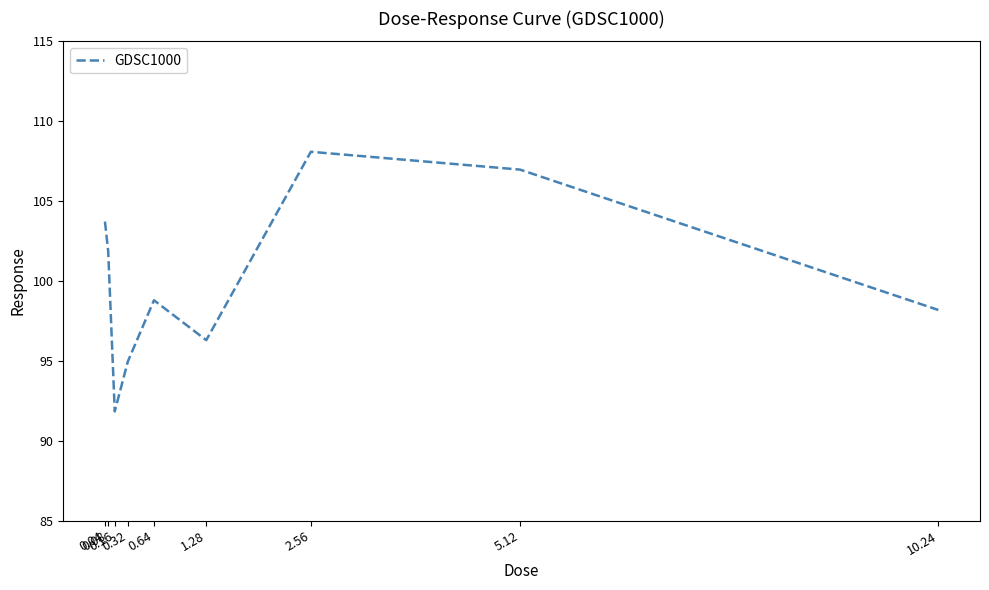

List the labels in order of value, largest first.

2.56, 5.12, 0.04, 0.08, 0.64, 10.24, 1.28, 0.32, 0.16